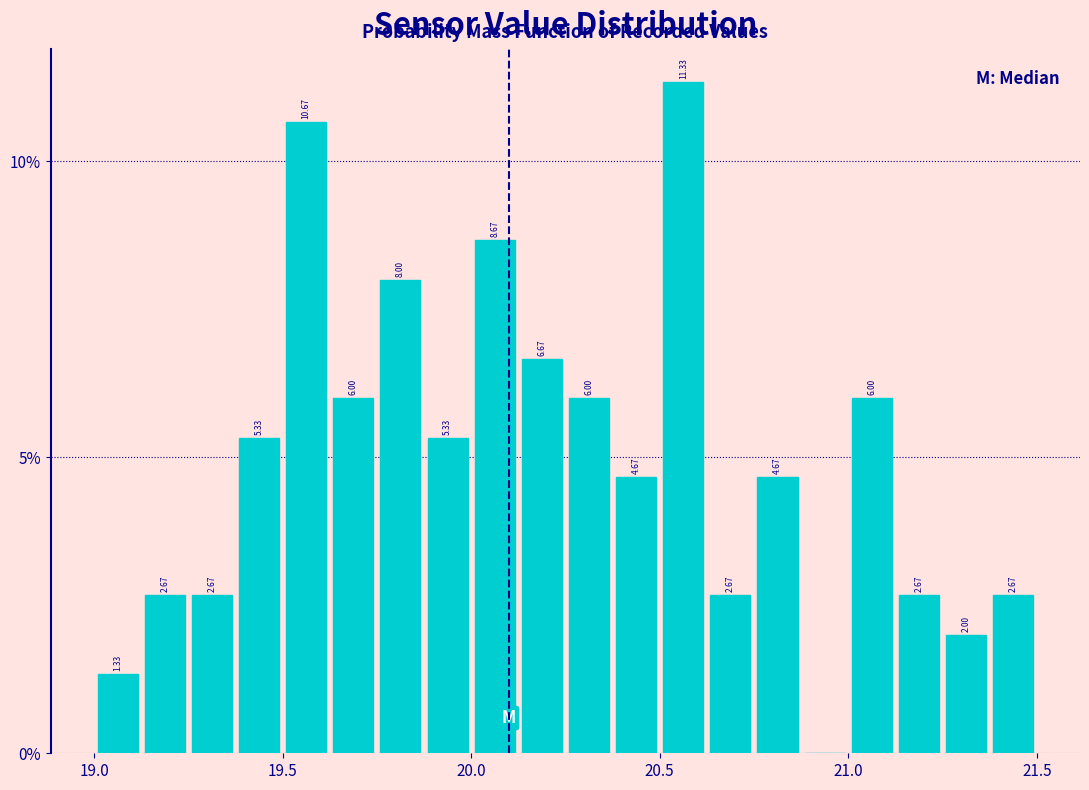

Read against the x-axis, roughly where is the centre of the tallest bar?

20.55